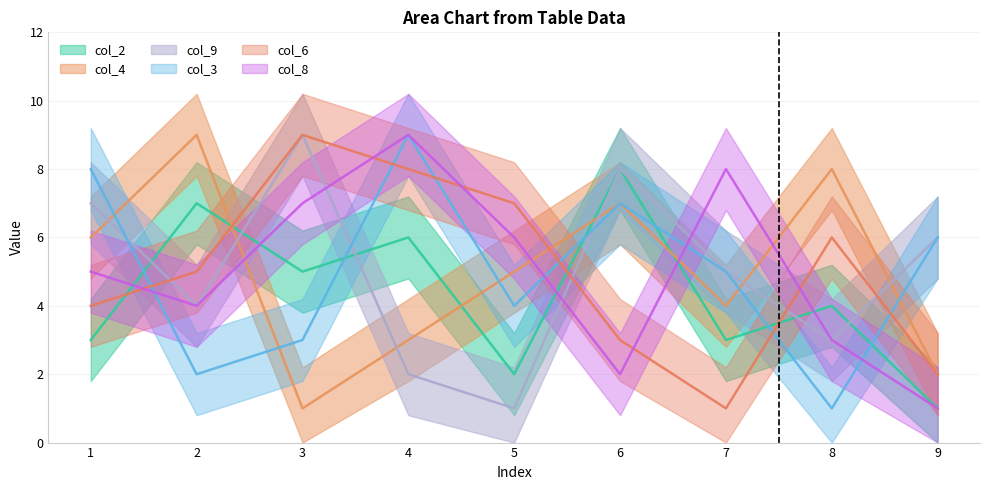

What is the minimum value for col_3?

1